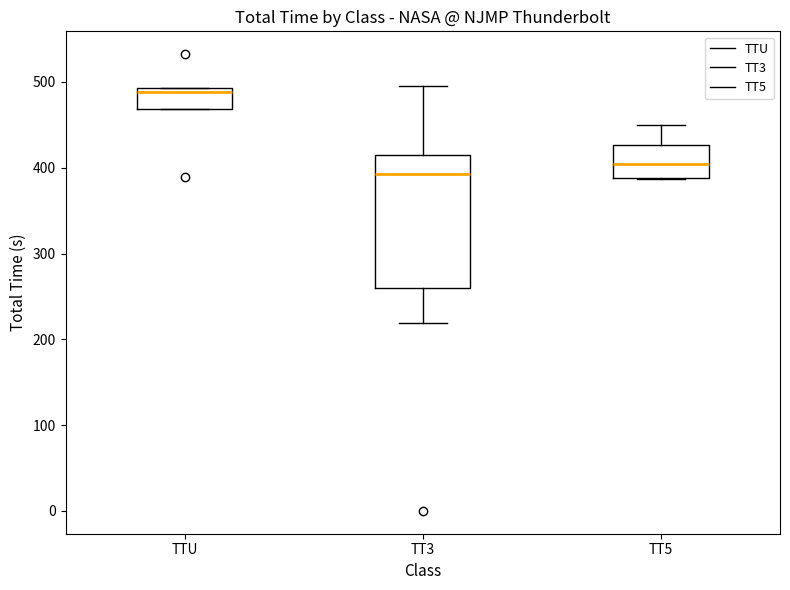

Where is the upper edge of the box for TT3 on the y-axis? The values are not printed on the chart, so give them approximately, as read against the axis.

420